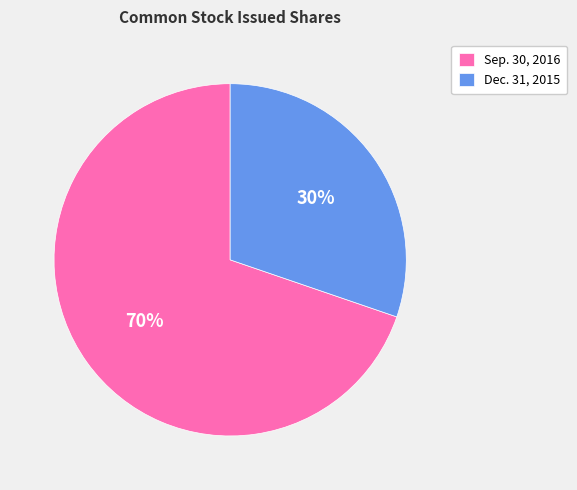

What percentage is the Sep. 30, 2016 slice, to the nearest percent?

70%